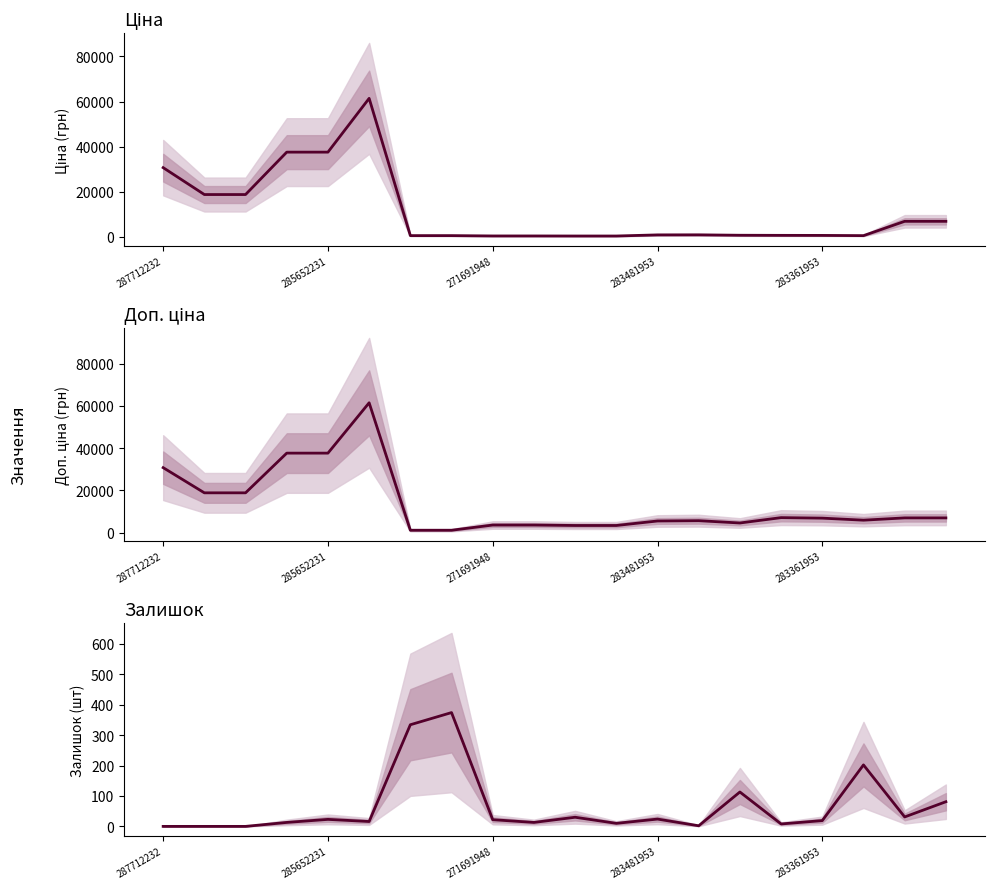

Which series has the largest total across all categories?

Доп. ціна